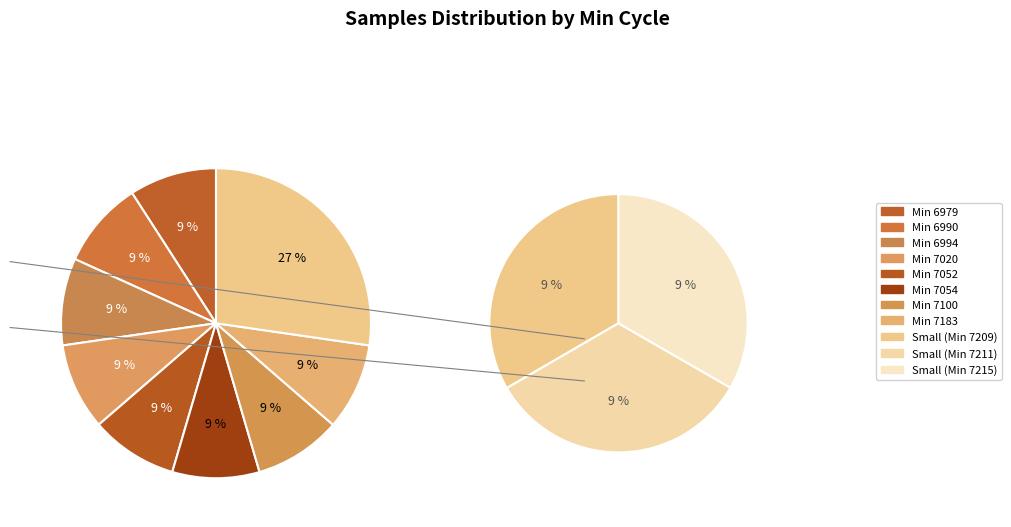

How many slices are in this pie chart?

11